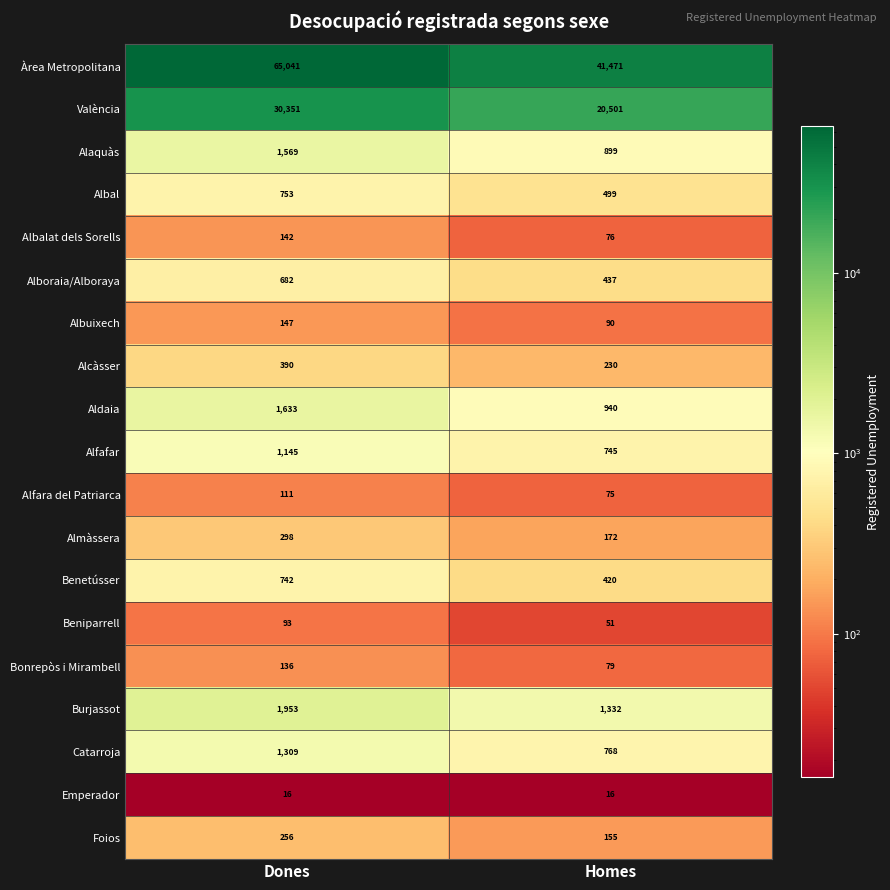

Rank the categories by València value from lowest to highest.

Homes, Dones